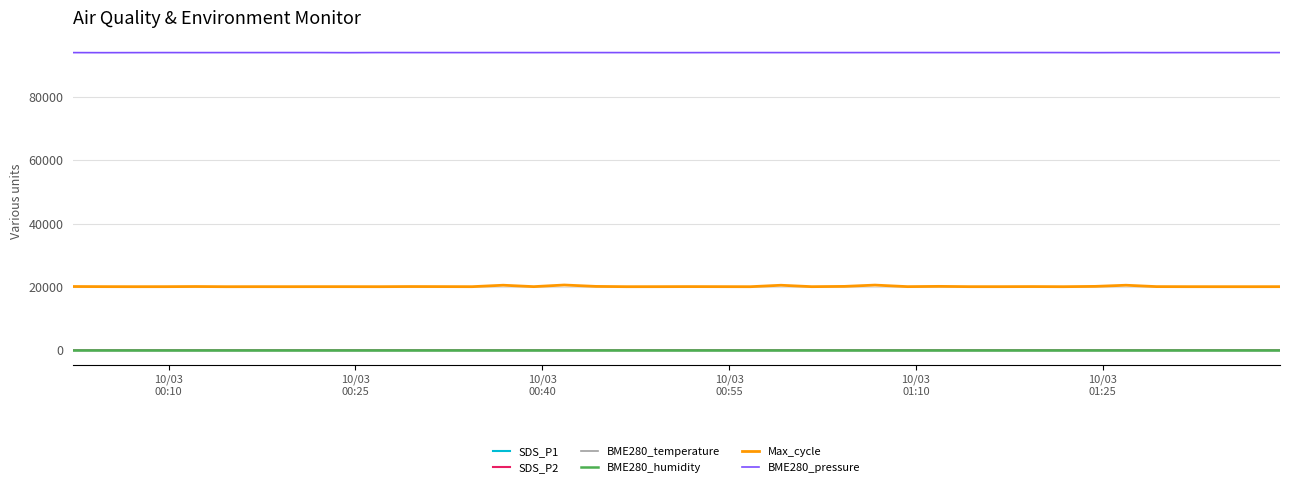

What is the difference between the maximum and minimum values in the BME280_pressure series?

37.3